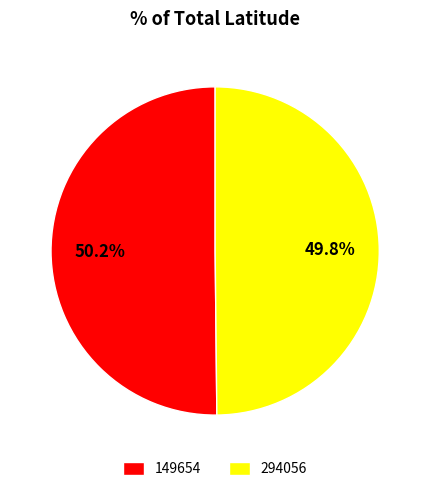

How many segments does this pie chart have?

2